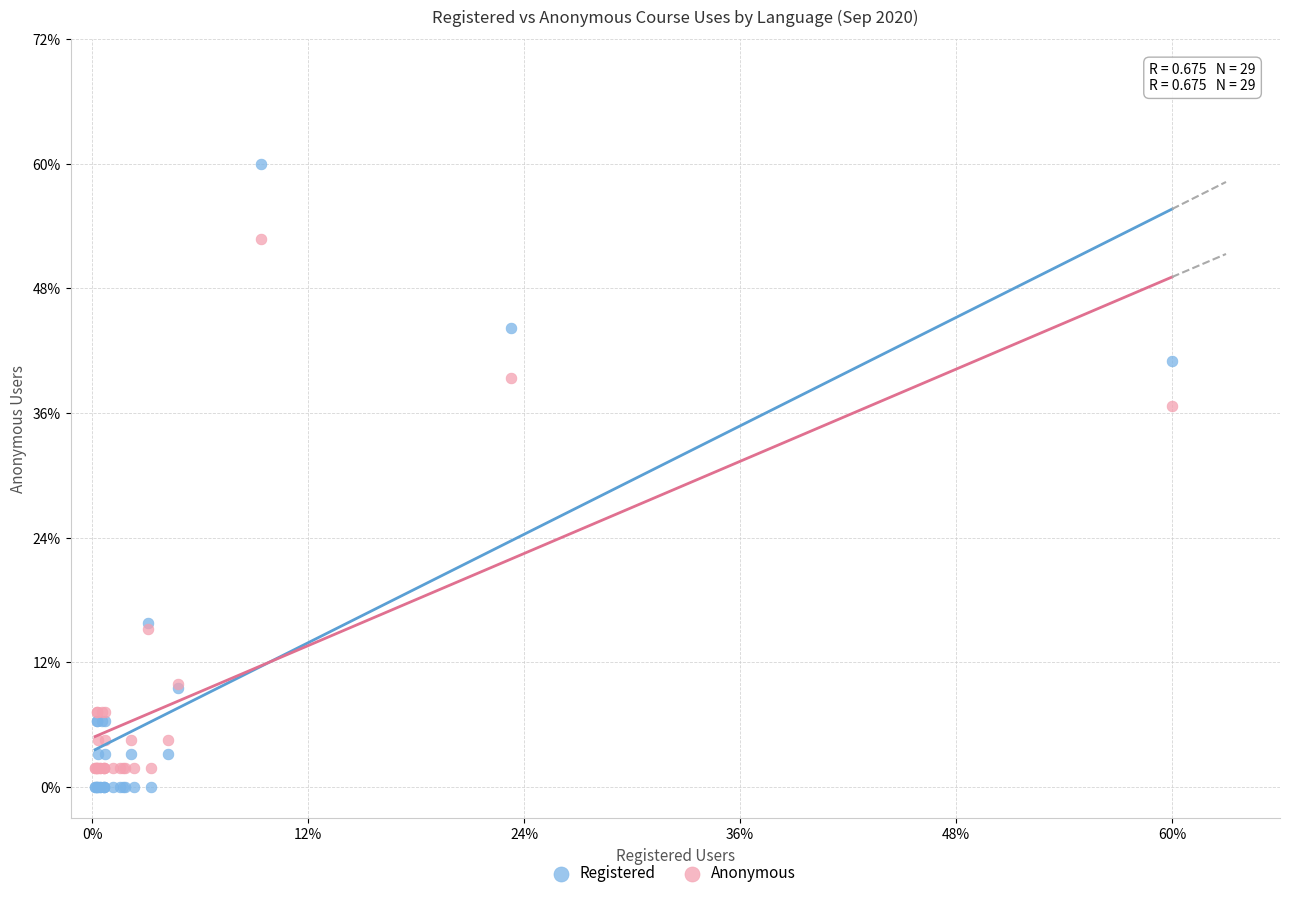

Which series reaches the minimum Y coordinate?

Registered